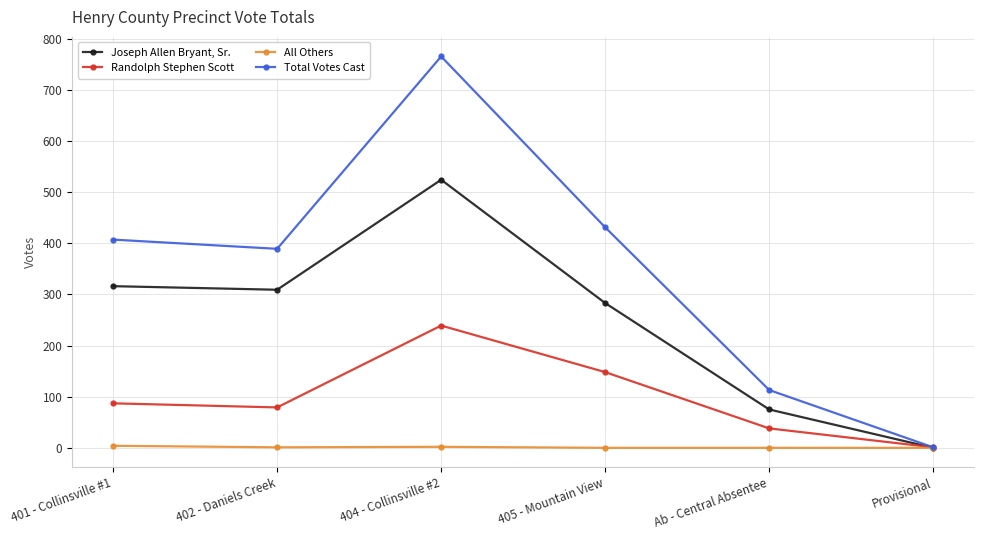

Which series has the largest total across all categories?

Total Votes Cast